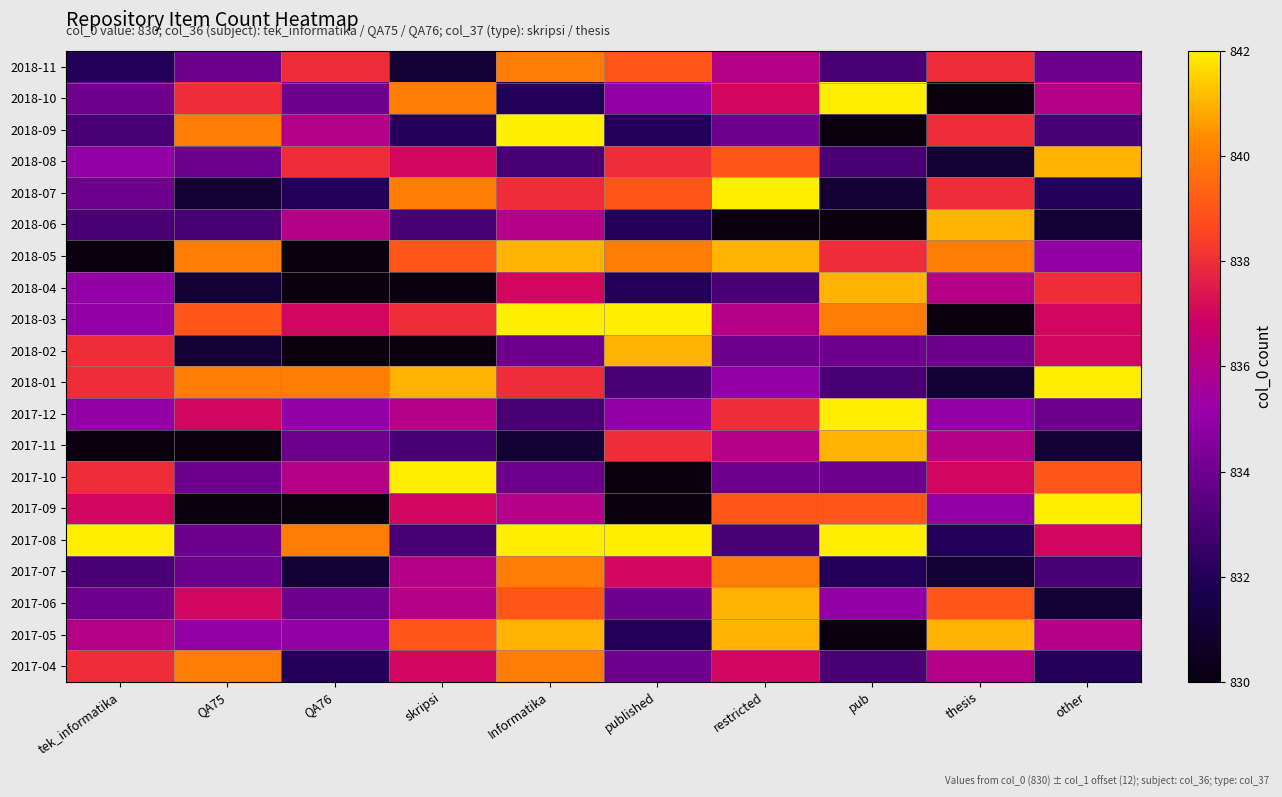

List the series in order of their peak value, highest first.

2018-10, 2018-09, 2018-07, 2018-03, 2018-01, 2017-12, 2017-10, 2017-09, 2017-08, 2018-08, 2018-06, 2018-05, 2018-04, 2018-02, 2017-11, 2017-06, 2017-05, 2018-11, 2017-07, 2017-04